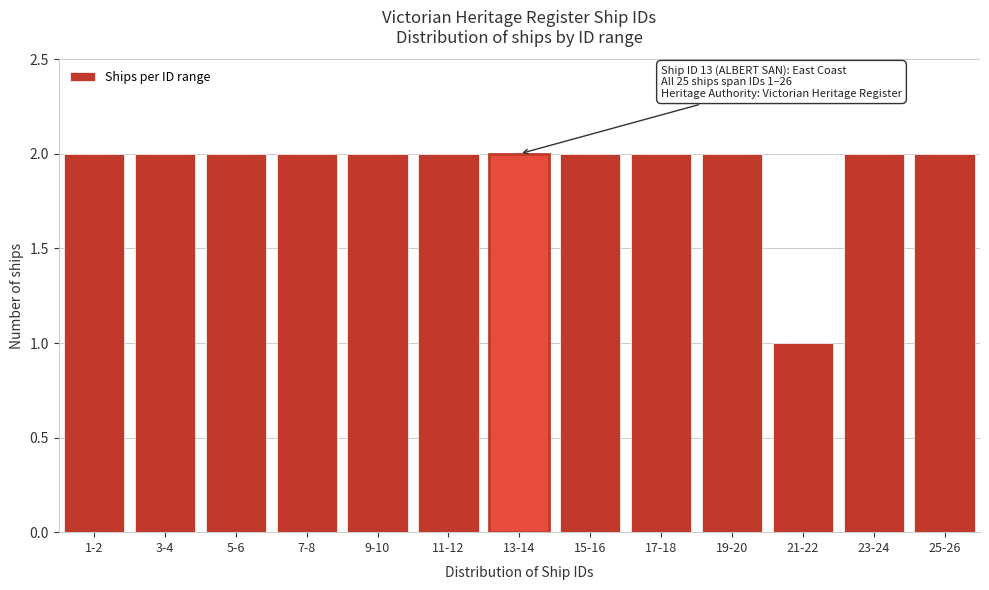

Reading left to right, what are all the values shown in this chart?

1-2=2	3-4=2	5-6=2	7-8=2	9-10=2	11-12=2	13-14=2	15-16=2	17-18=2	19-20=2	21-22=1	23-24=2	25-26=2